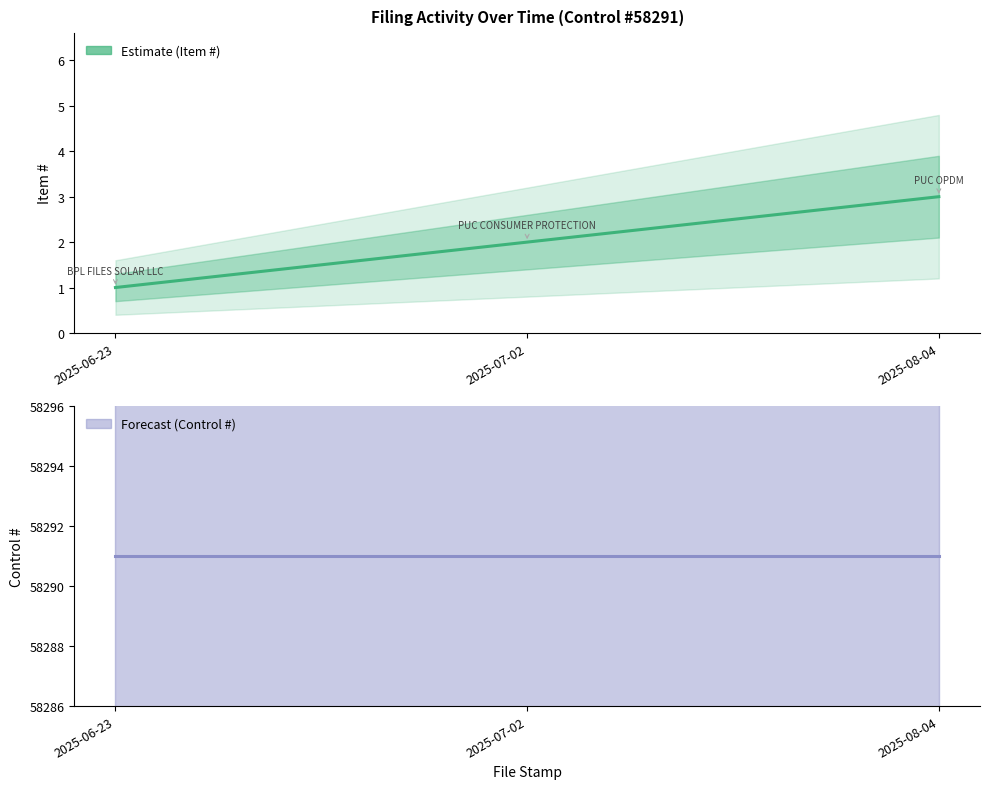

At 2025-06-23, list the series in order from smallest to largest.

Item #, Control #